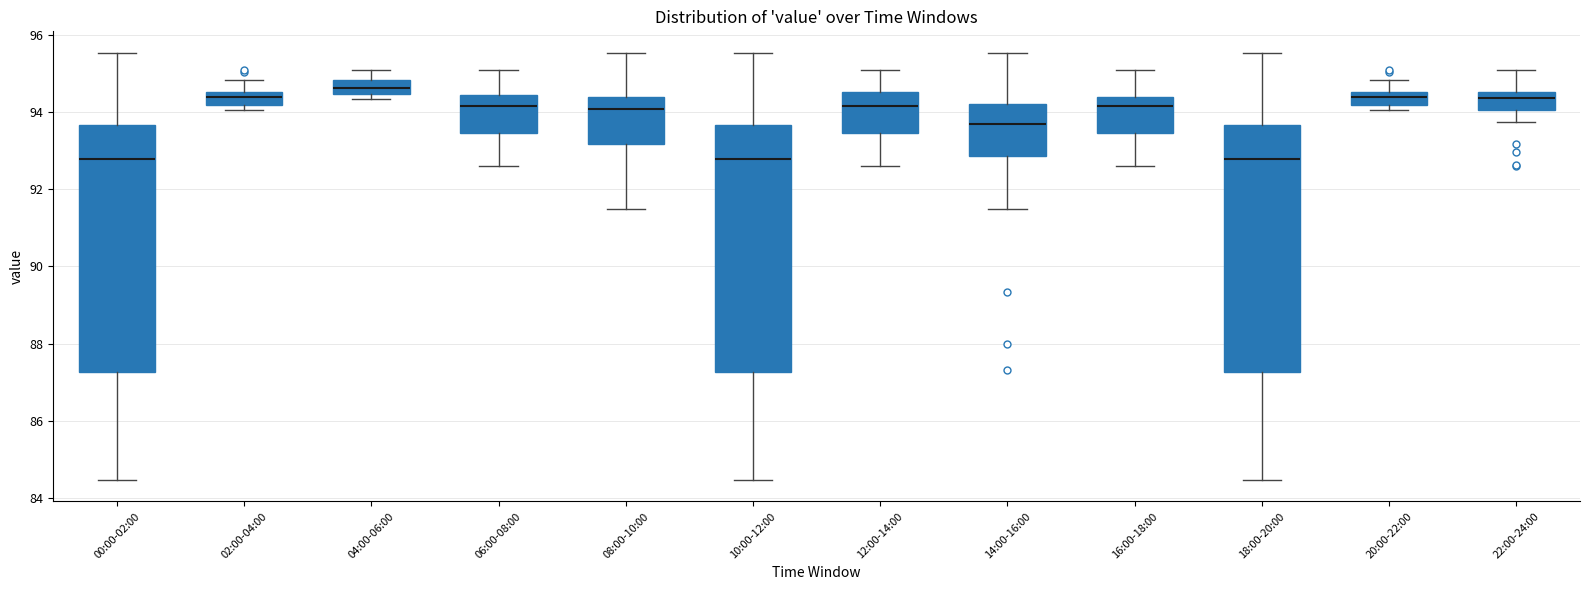

Reading left to right, read every box against the y-axis: the position of its median line, the range the box covers, and the ends of its whiskers. The values are not printed on the chart, so give them approximately, as read against the axis.

00:00-02:00: median 92.8, box 87.2 to 93.6, whiskers 84.4 to 95.6
02:00-04:00: median 94.4, box 94.2 to 94.6, whiskers 94.0 to 94.8
04:00-06:00: median 94.6, box 94.4 to 94.8, whiskers 94.4 (just below the box's lower edge) to 95.0
06:00-08:00: median 94.2, box 93.4 to 94.4, whiskers 92.6 to 95.0
08:00-10:00: median 94.0, box 93.2 to 94.4, whiskers 91.4 to 95.6
10:00-12:00: median 92.8, box 87.2 to 93.6, whiskers 84.4 to 95.6
12:00-14:00: median 94.2, box 93.4 to 94.6, whiskers 92.6 to 95.0
14:00-16:00: median 93.6, box 92.8 to 94.2, whiskers 91.4 to 95.6
16:00-18:00: median 94.2, box 93.4 to 94.4, whiskers 92.6 to 95.0
18:00-20:00: median 92.8, box 87.2 to 93.6, whiskers 84.4 to 95.6
20:00-22:00: median 94.4, box 94.2 to 94.6, whiskers 94.0 to 94.8
22:00-24:00: median 94.4, box 94.0 to 94.6, whiskers 93.8 to 95.0